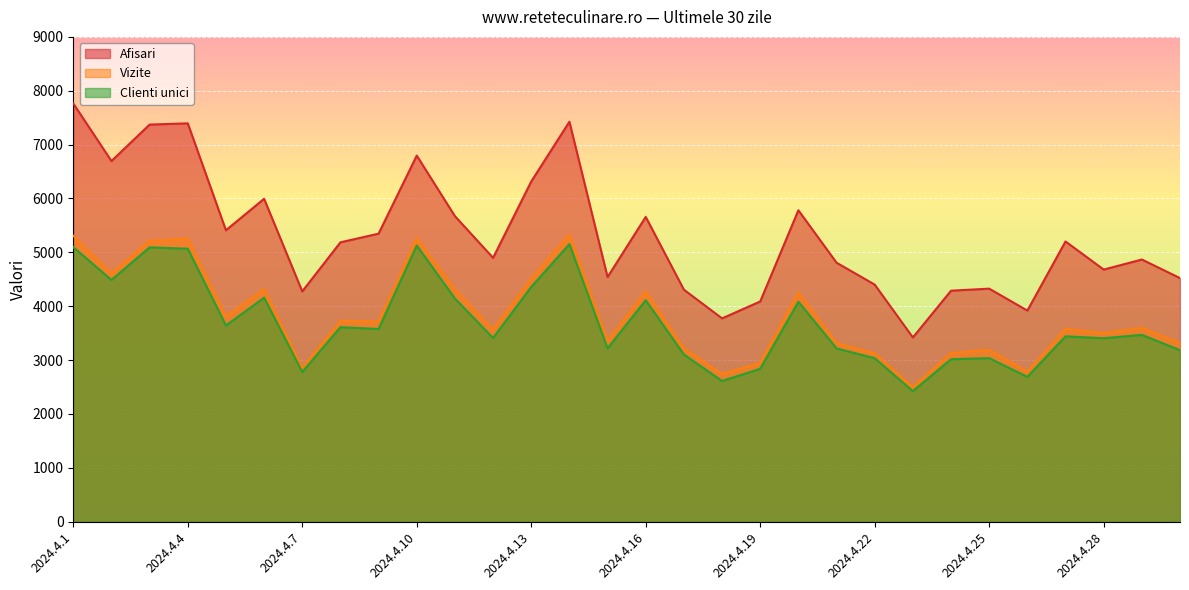

Which label corresponds to the smallest value in the chart?

2024.4.23